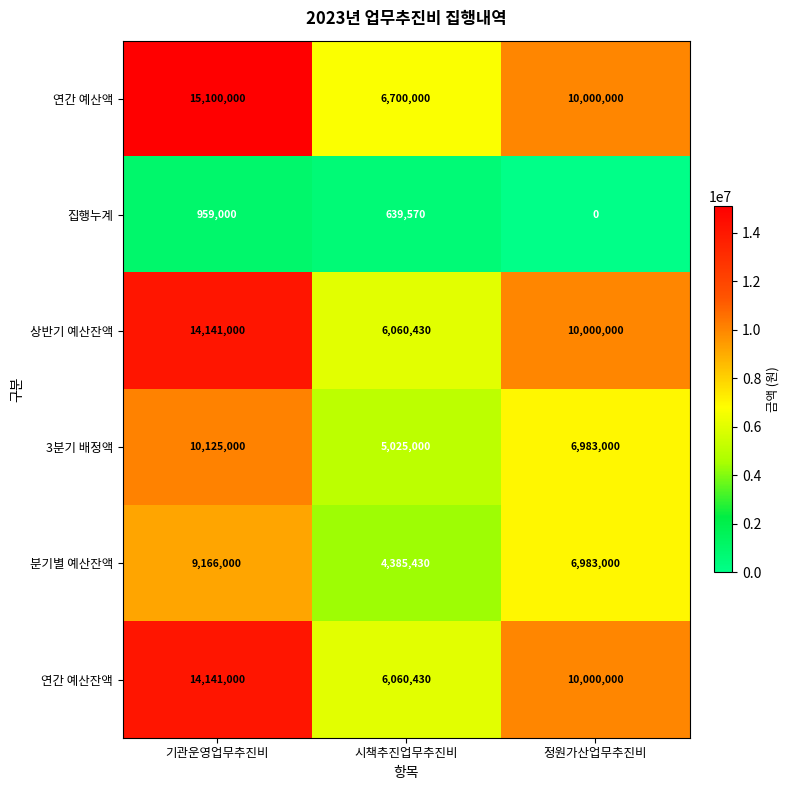

How many values in the 분기별 예산잔액 series are below 6983000?

1